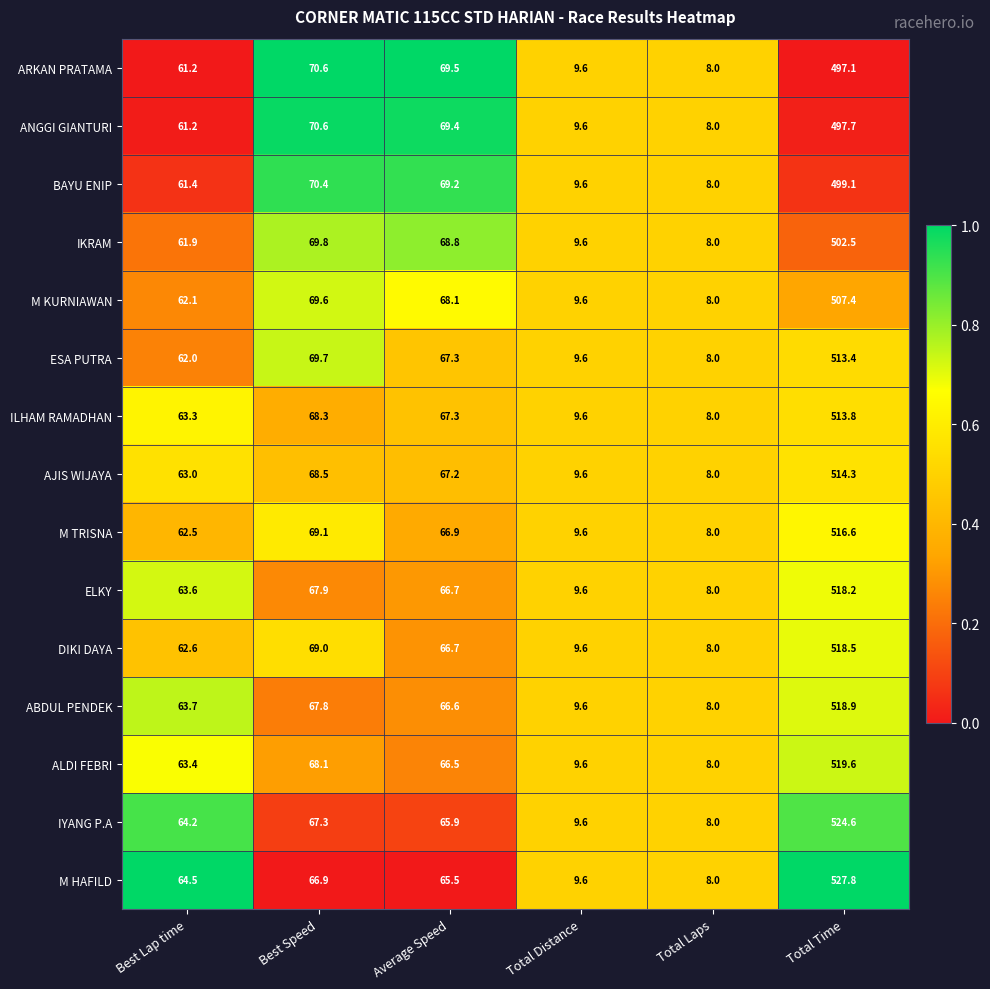

At which label is IYANG P.A closest to 266?

Best Speed